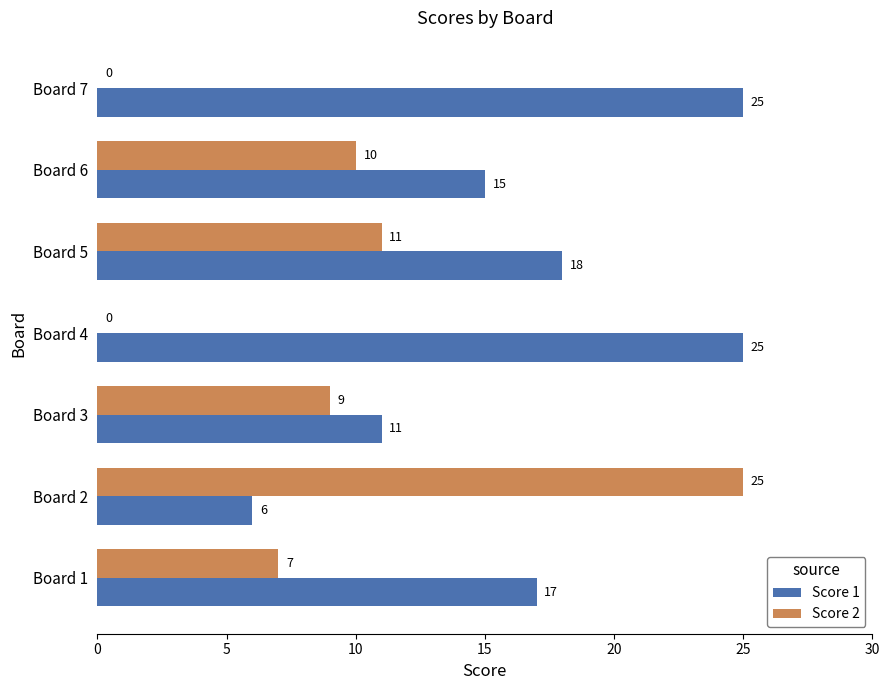

True or false: Score 2 has a value of 9 at Board 3.

True